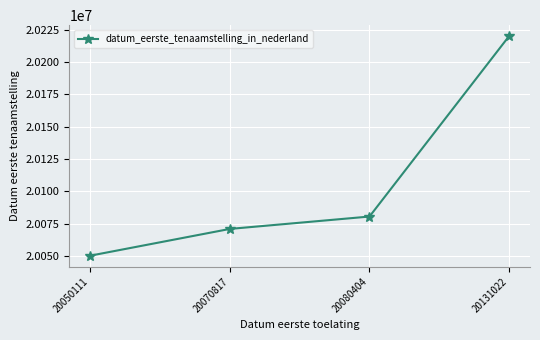

Which category has the lowest value across all series?

20050111